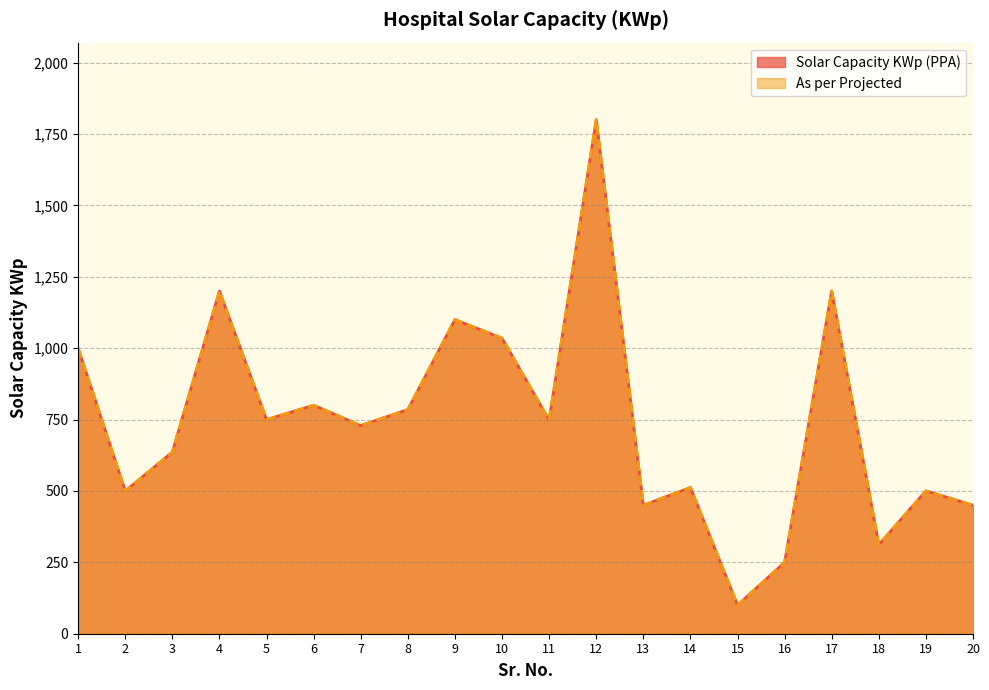

Count the number of data series in this chart.

2